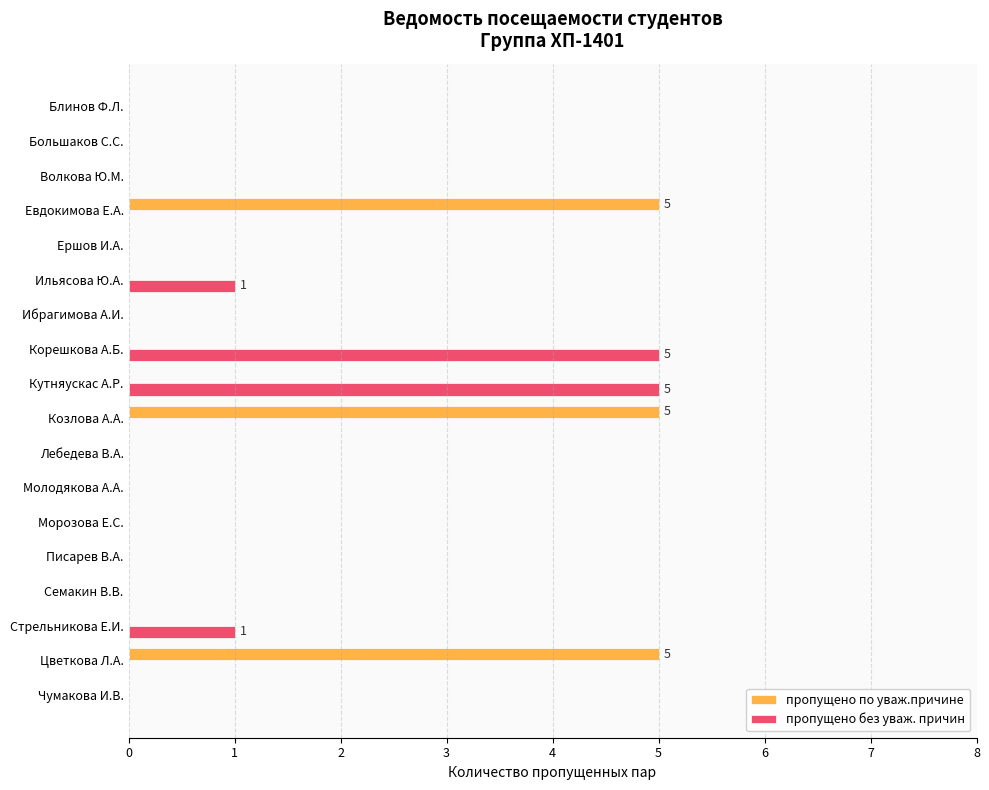

What is the sum of all пропущено по уваж.причине values?

15